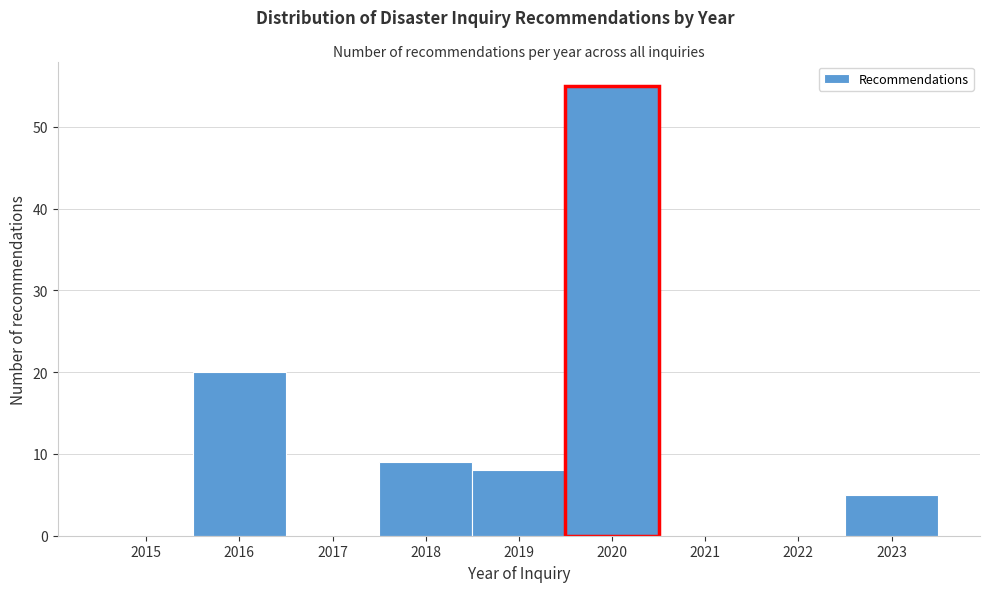

Reading left to right, extract all data points from this chart.

2015=0	2016=20	2017=0	2018=9	2019=8	2020=55	2021=0	2022=0	2023=5